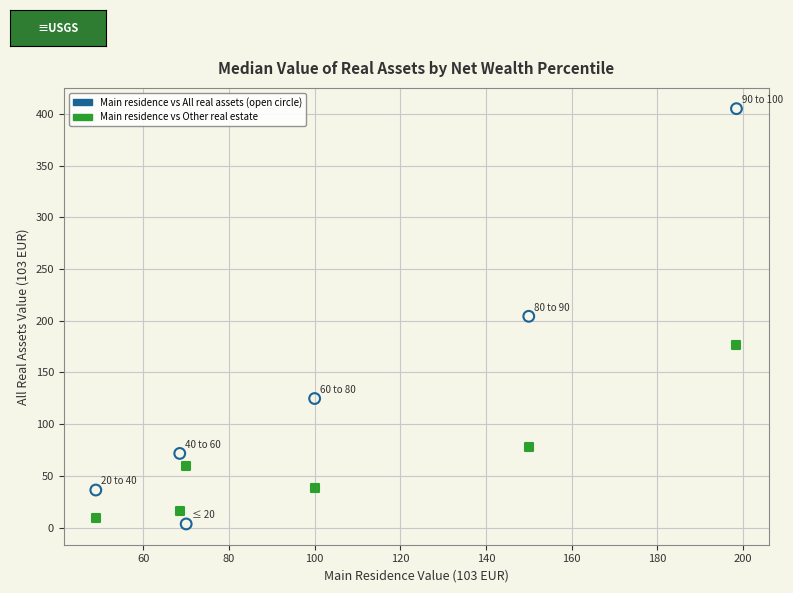

Across all data points, what is the average X value?

106.0